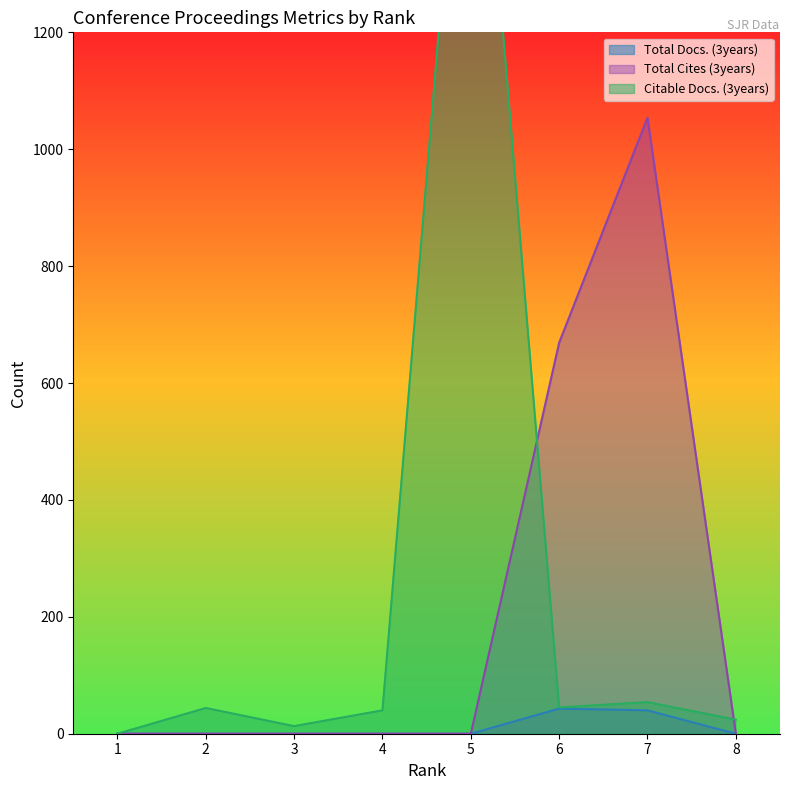

What is the difference between the second highest and minimum values in the Citable Docs. (3years) series?

54